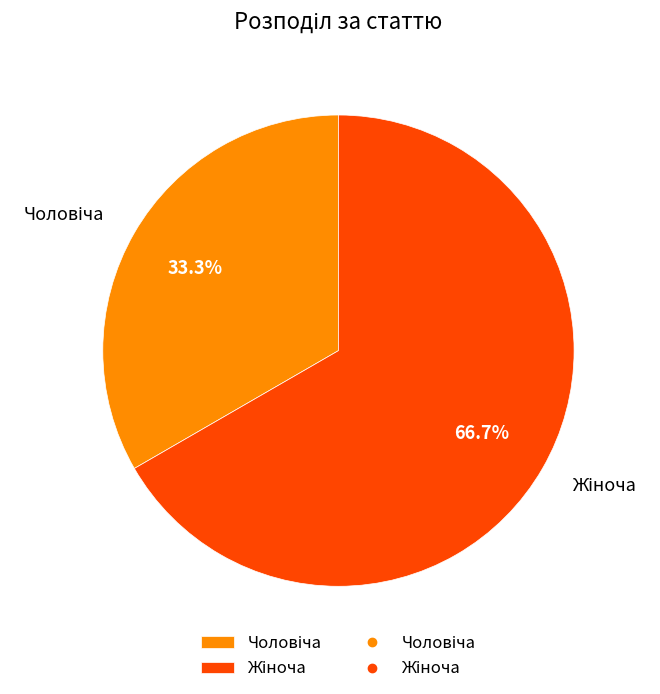

To the nearest percent, what is the difference between the largest and smallest slice percentages?

33%